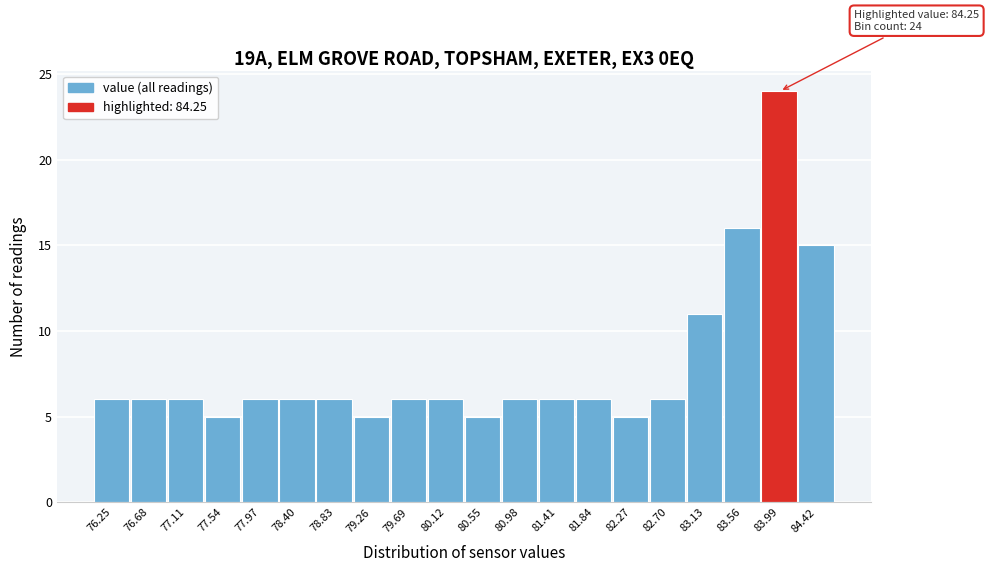

Reading right to left, list all the values displayed in this chart.

15	24	16	11	6	5	6	6	6	5	6	6	5	6	6	6	5	6	6	6